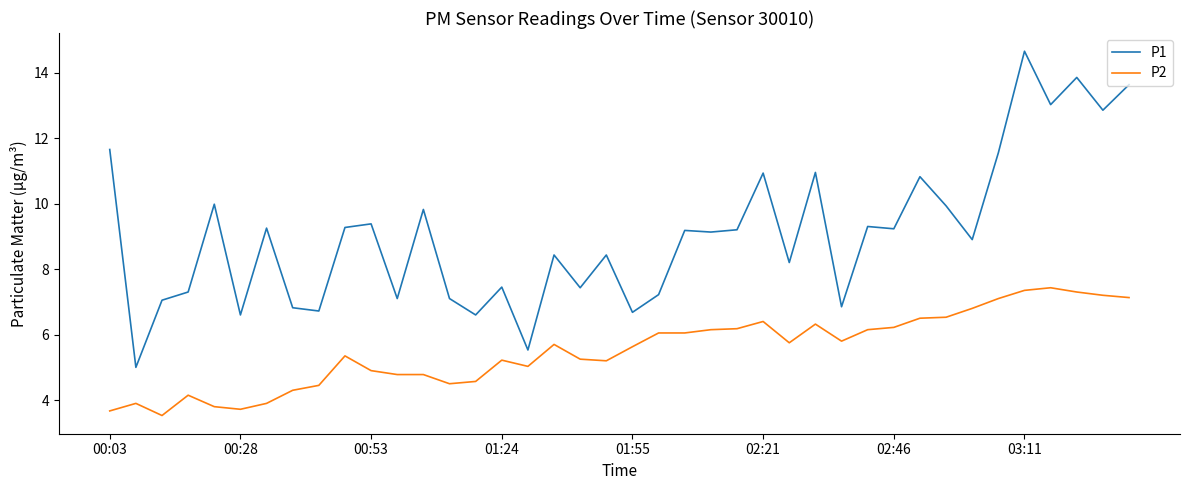

What is the highest value of the P1 series?

14.7